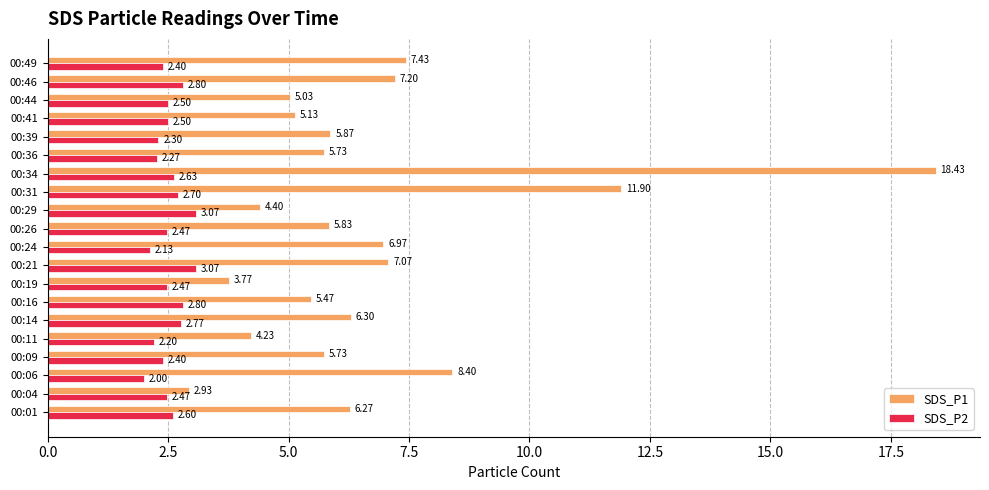

Rank the series at 00:46 from highest to lowest value.

SDS_P1, SDS_P2